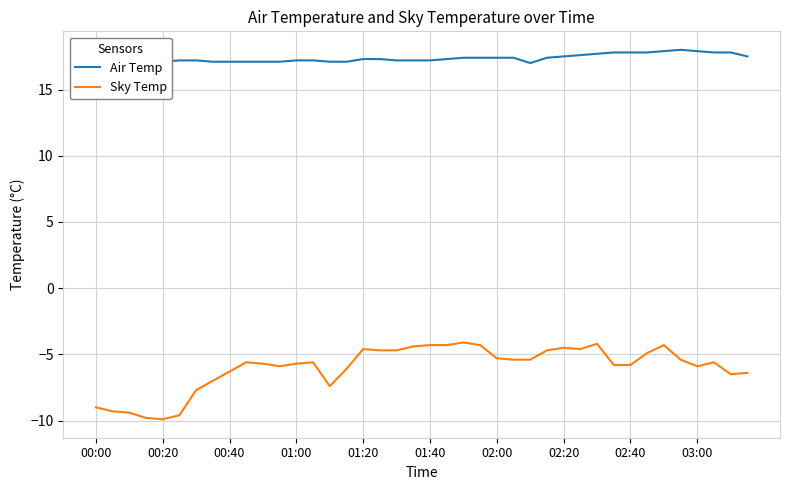

What is the difference between the maximum and minimum values in the Sky Temp series?

5.8